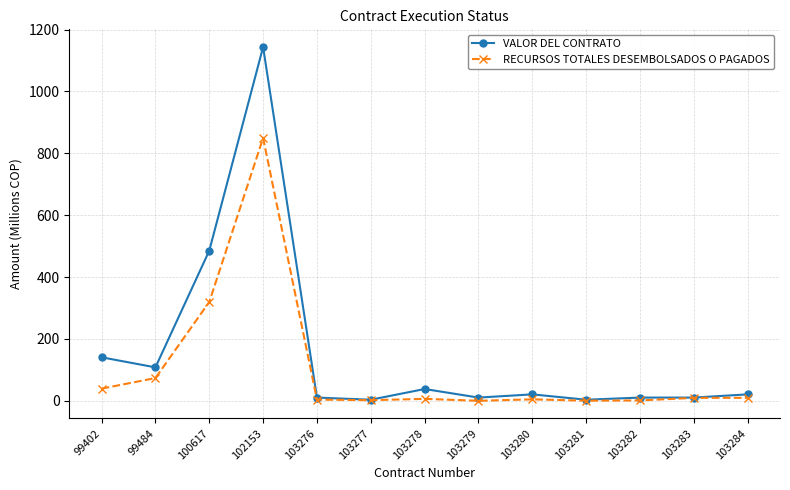

How many values in the RECURSOS TOTALES DESEMBOLSADOS O PAGADOS series exceed 6?

7